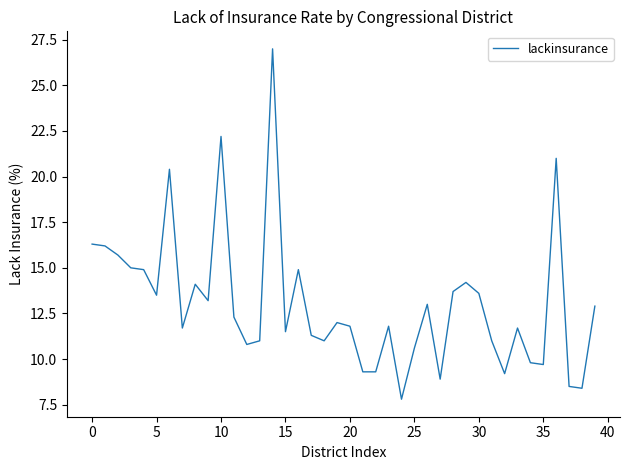

What is the difference between the maximum and minimum values?

19.2